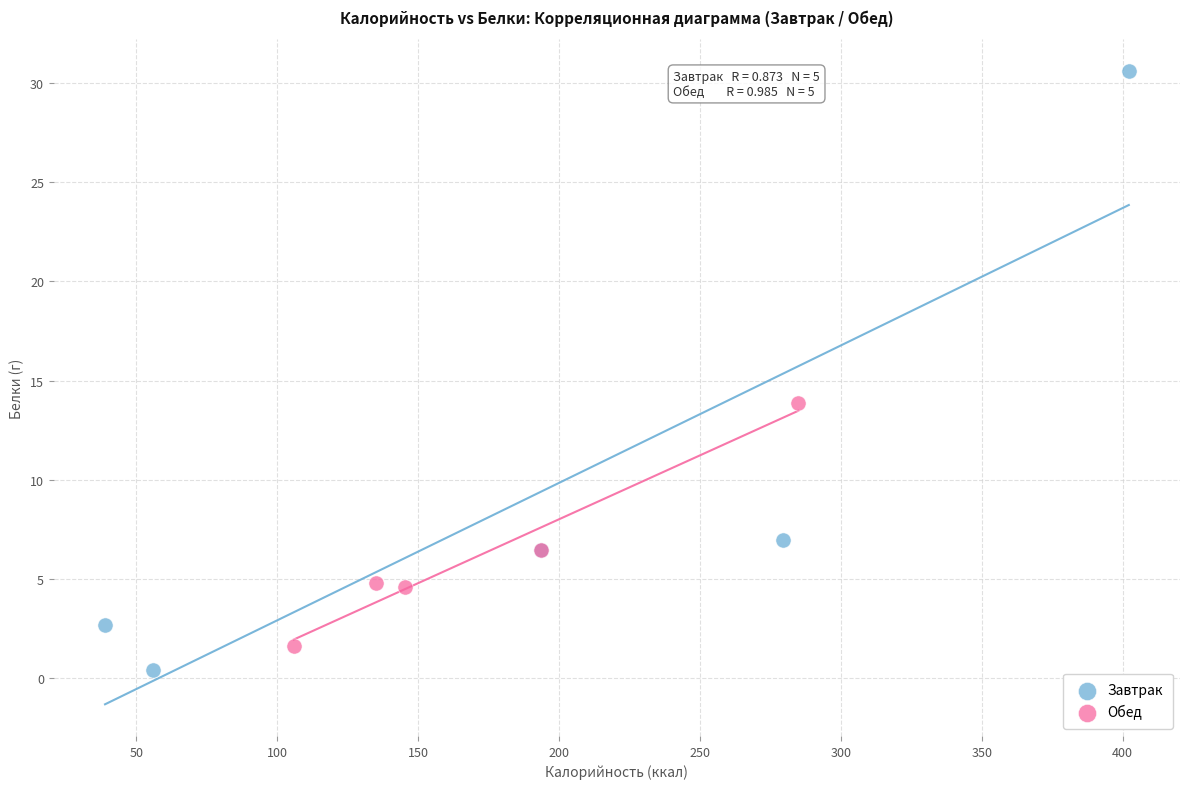

Which series contains the highest Y value?

Завтрак